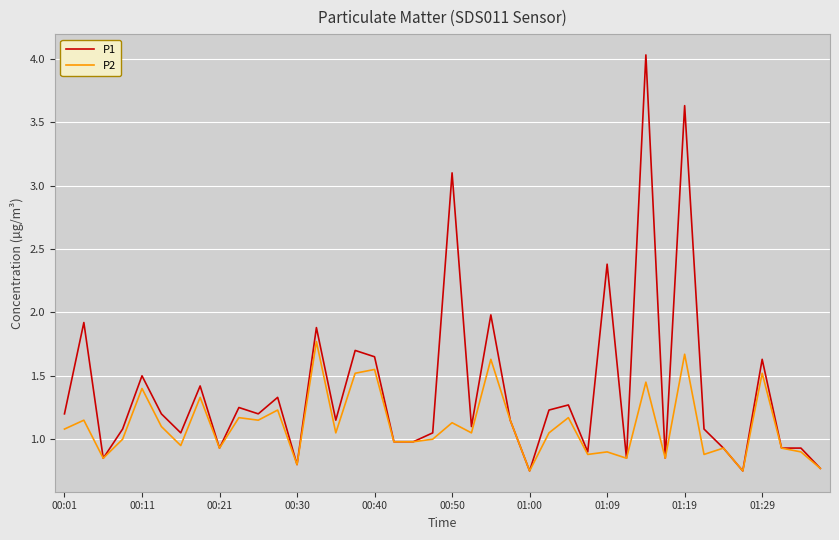

What is the maximum value for P2?

1.8